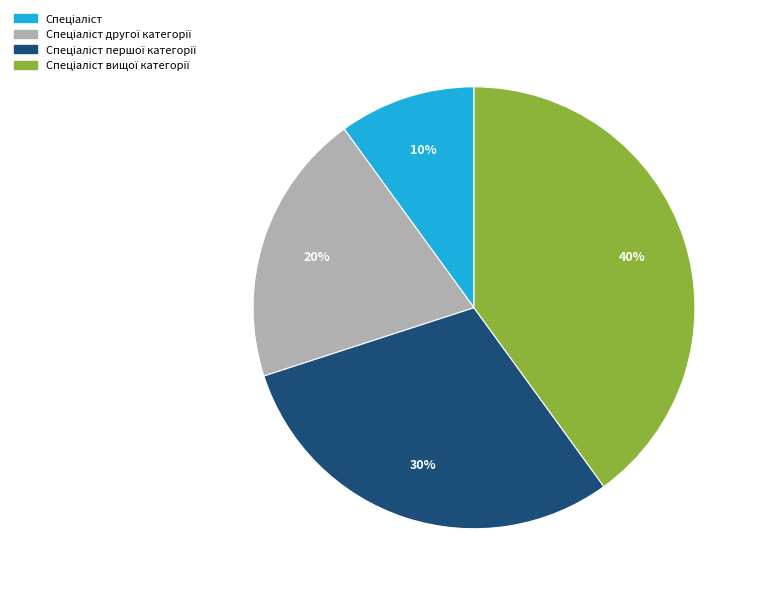

Is there a majority slice in this chart?

No